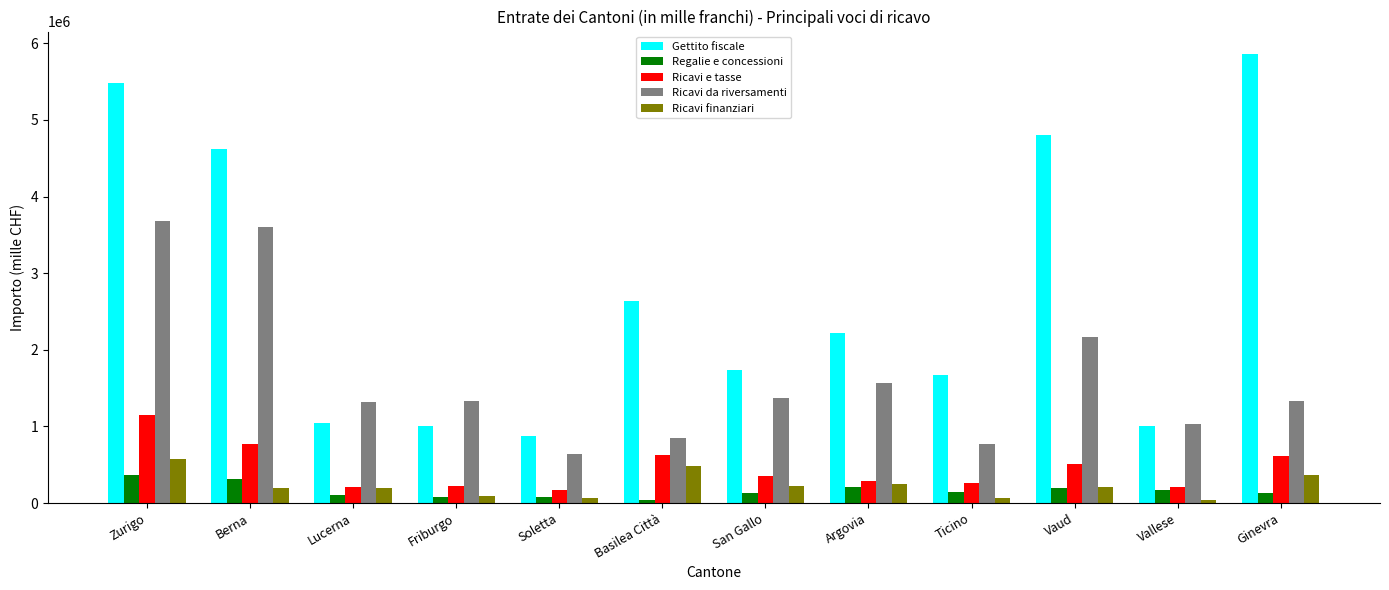

The value of Ricavi da riversamenti at Vallese is 1031001.9. True or false?

True